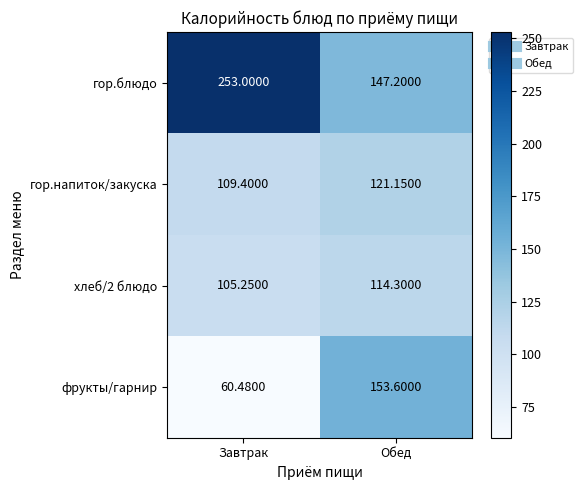

Rank the categories by гор.блюдо value from lowest to highest.

Обед, Завтрак